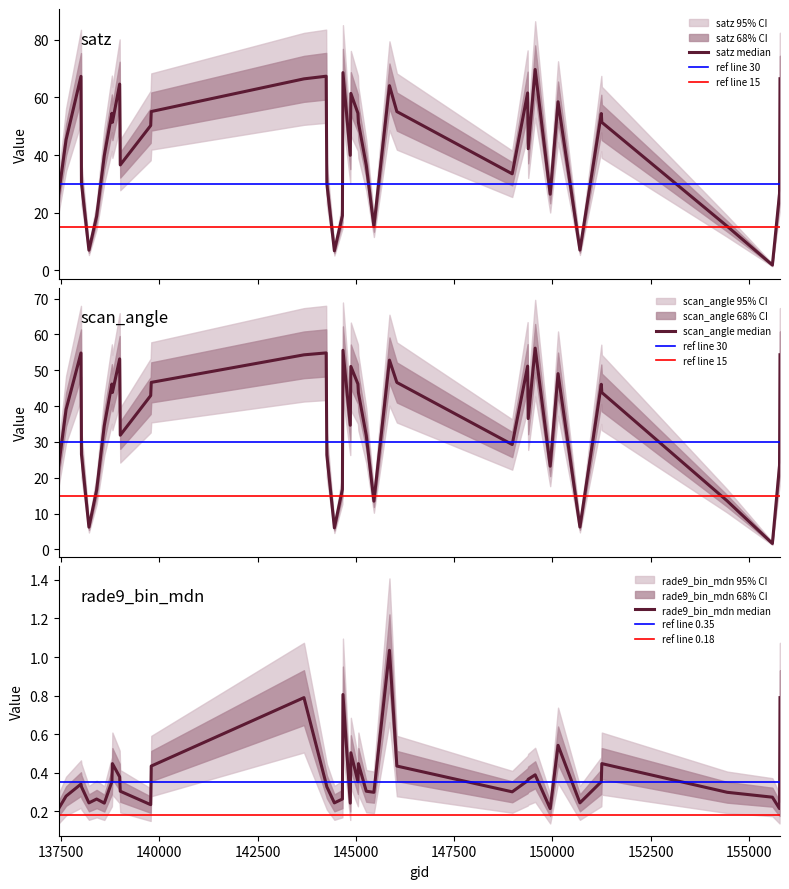

Which has a higher value, 145856 or 144455?

145856